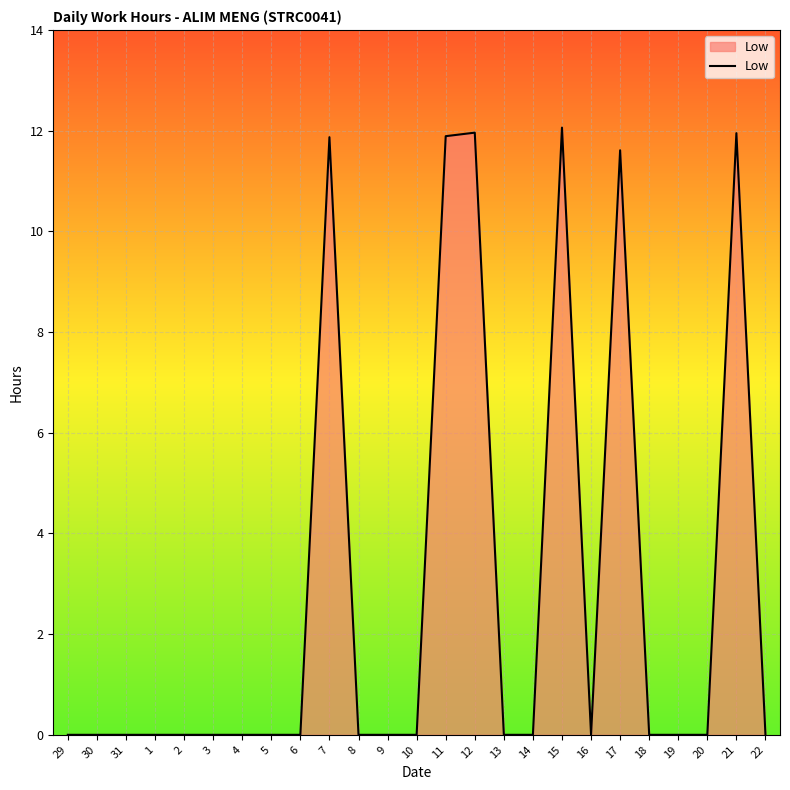

What position from the right is 5?

18